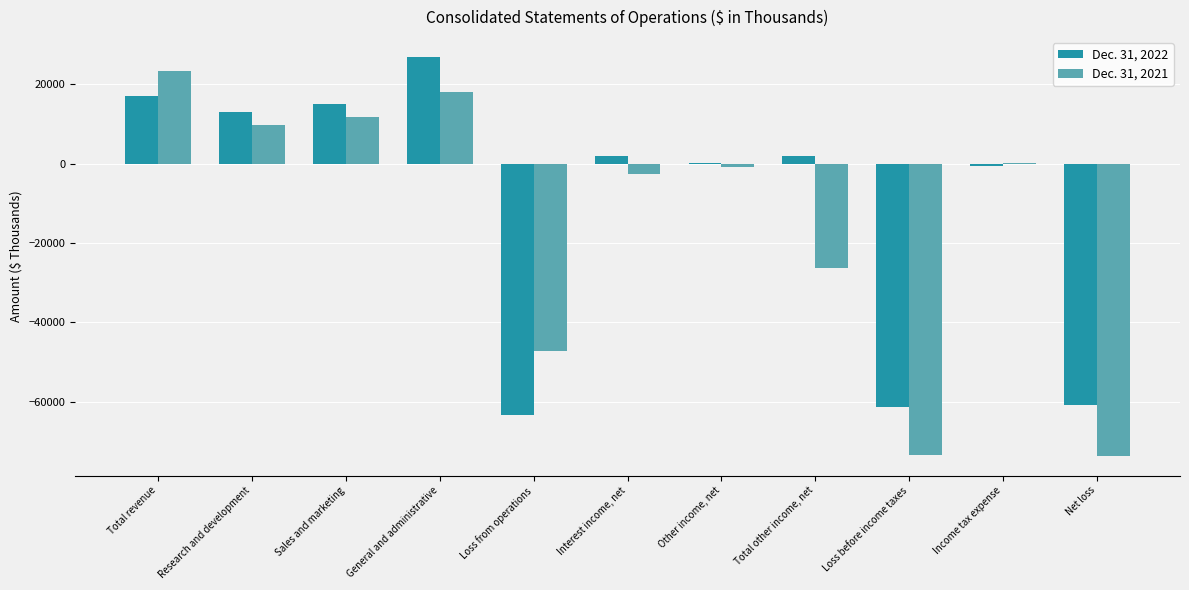

Which label corresponds to the largest value in the chart?

General and administrative